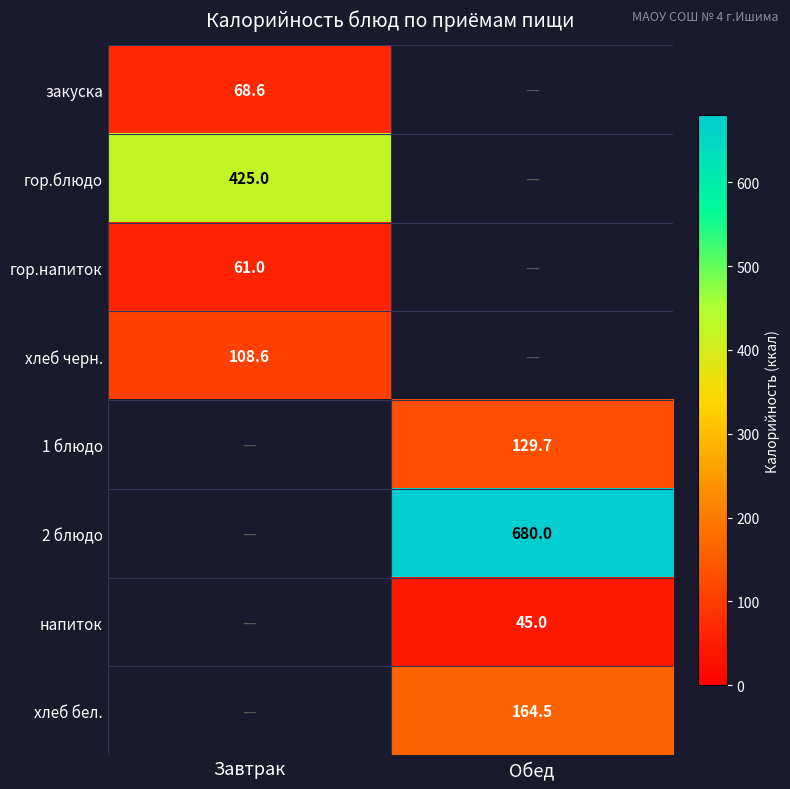

Is it true that гор.блюдо equals 653.3 at Завтрак?

False